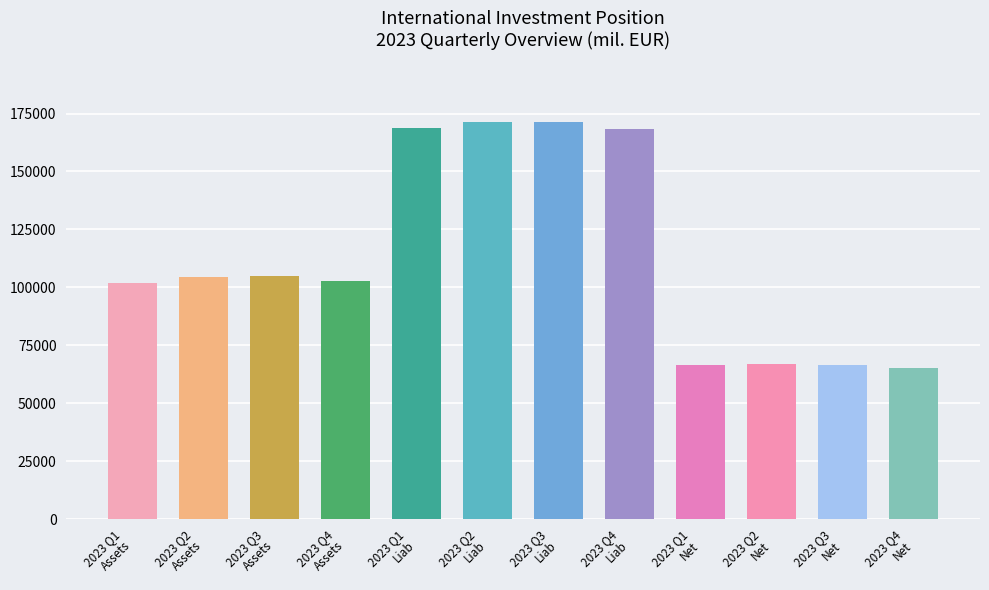

Approximately how many times larger is the value at 2023 Q4
Assets compared to 2023 Q3
Liab?

0.6